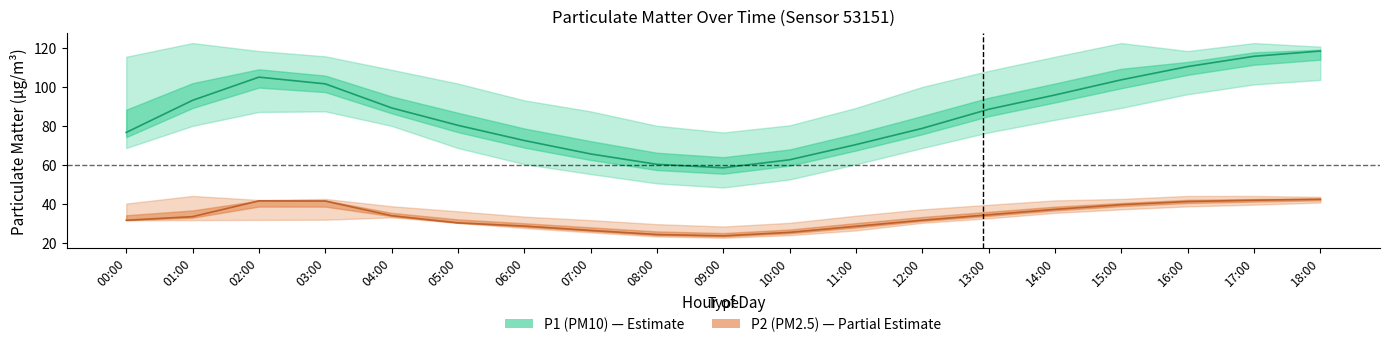

What is the label of the 14th point from the left?

13:00